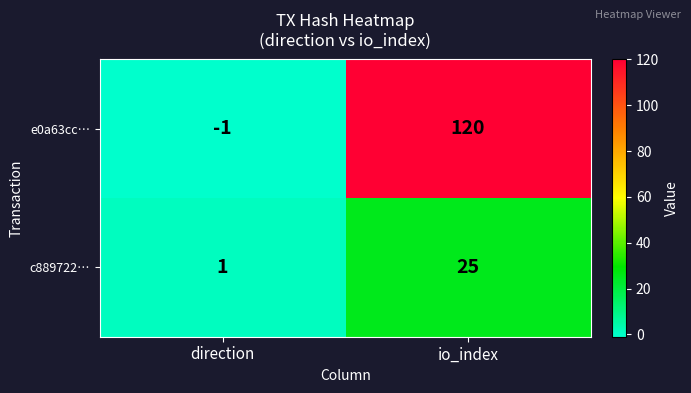

Which series has the largest range (max minus min)?

e0a63cc…